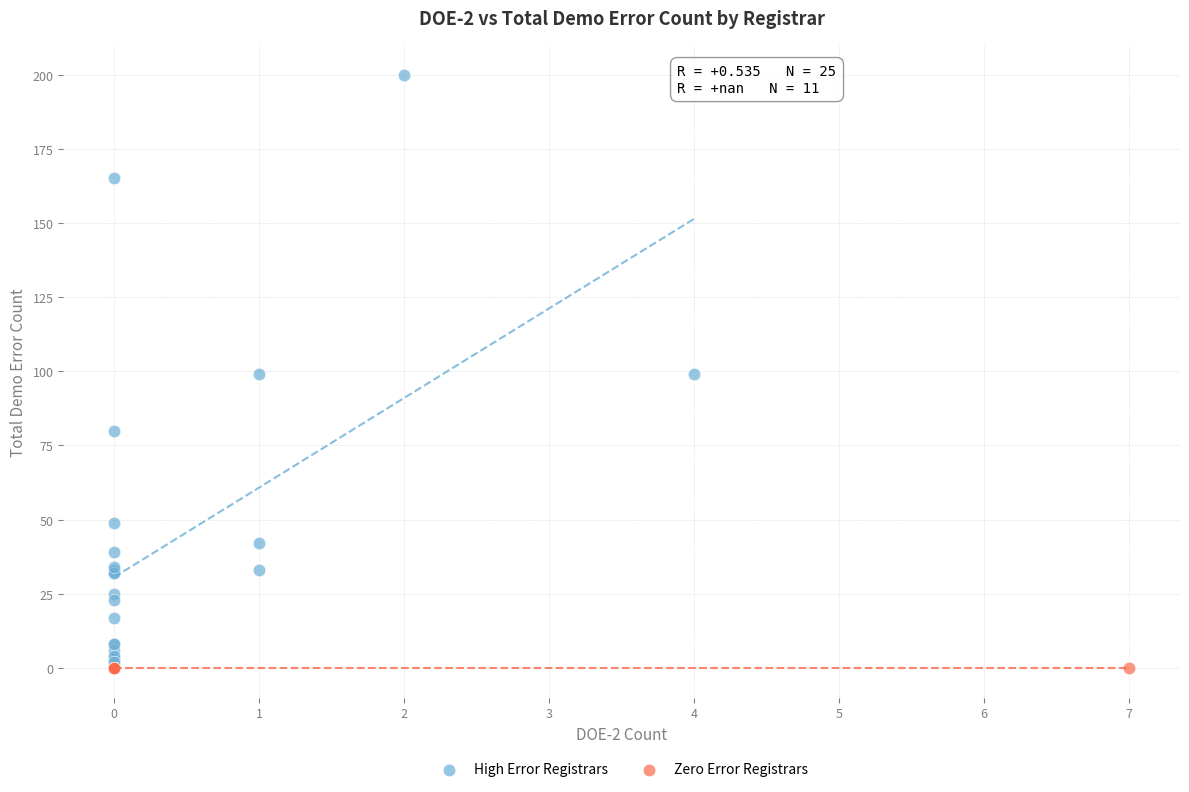

Which series contains the highest Y value?

High Error Registrars